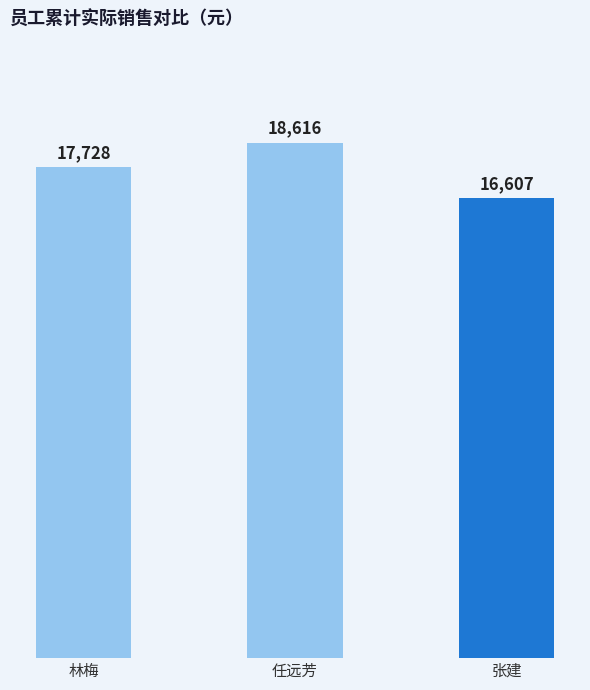

List the labels in order of value, largest first.

任远芳, 林梅, 张建